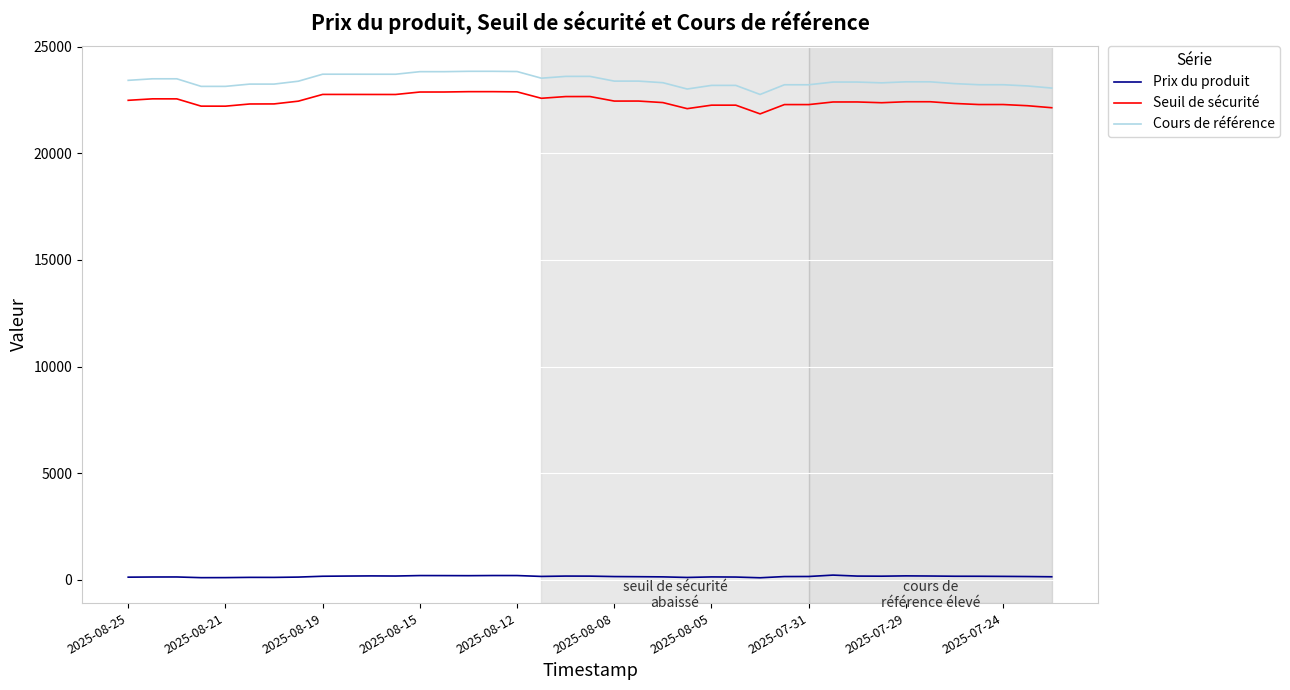

How many lines are shown in the chart?

3